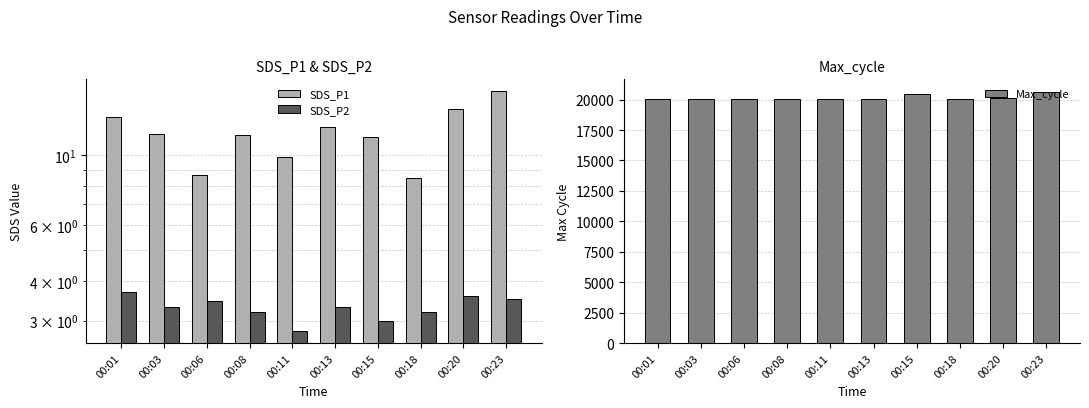

Rank the categories by SDS_P2 value from lowest to highest.

00:11, 00:15, 00:08, 00:18, 00:03, 00:13, 00:06, 00:23, 00:20, 00:01